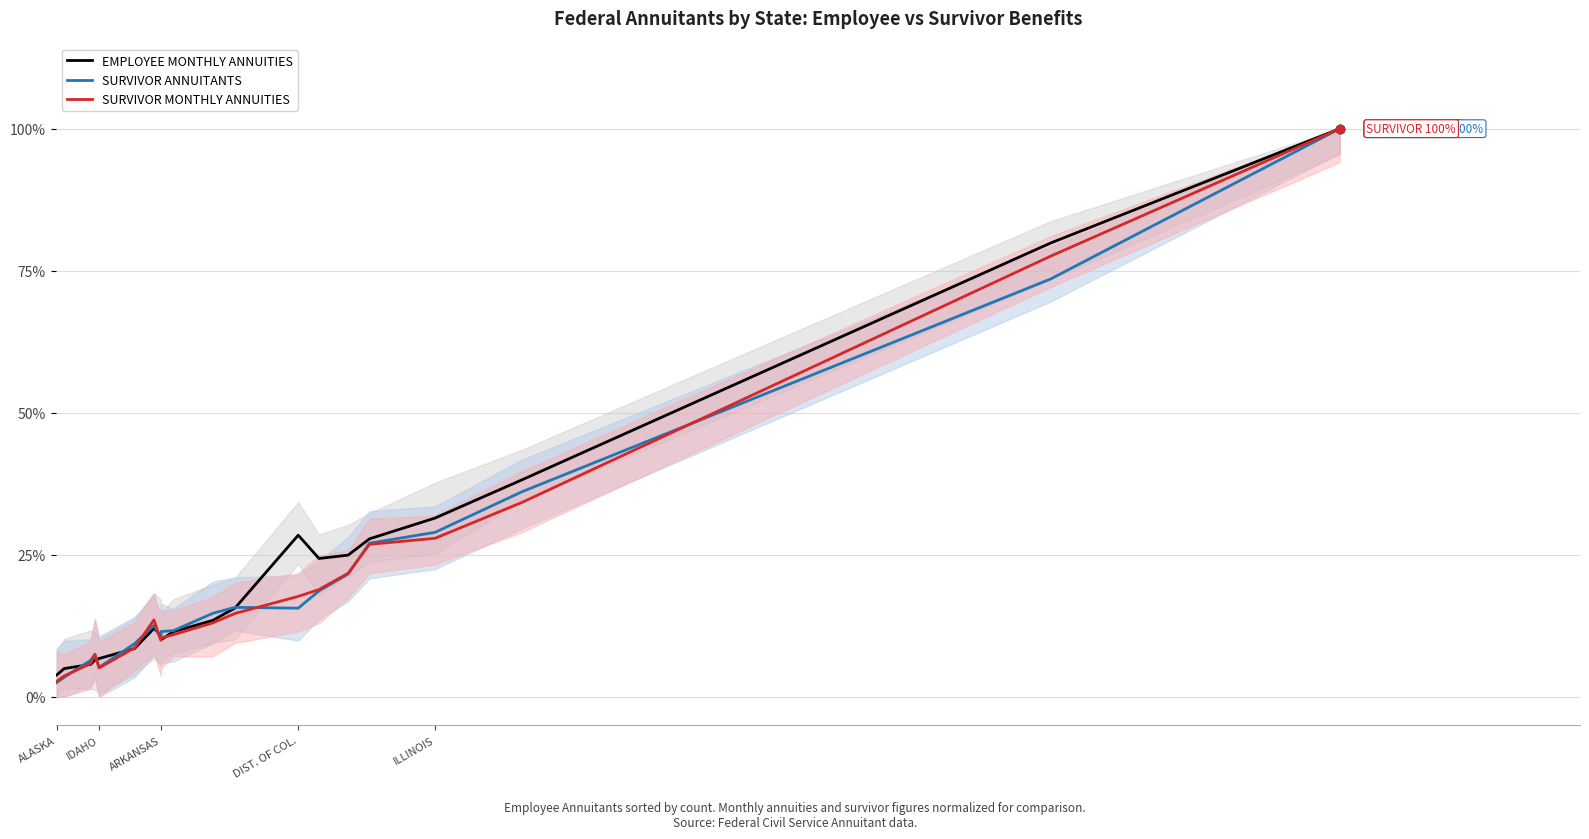

True or false: EMPLOYEE MONTHLY ANNUITIES has more than 1 points higher than both neighbors.

True